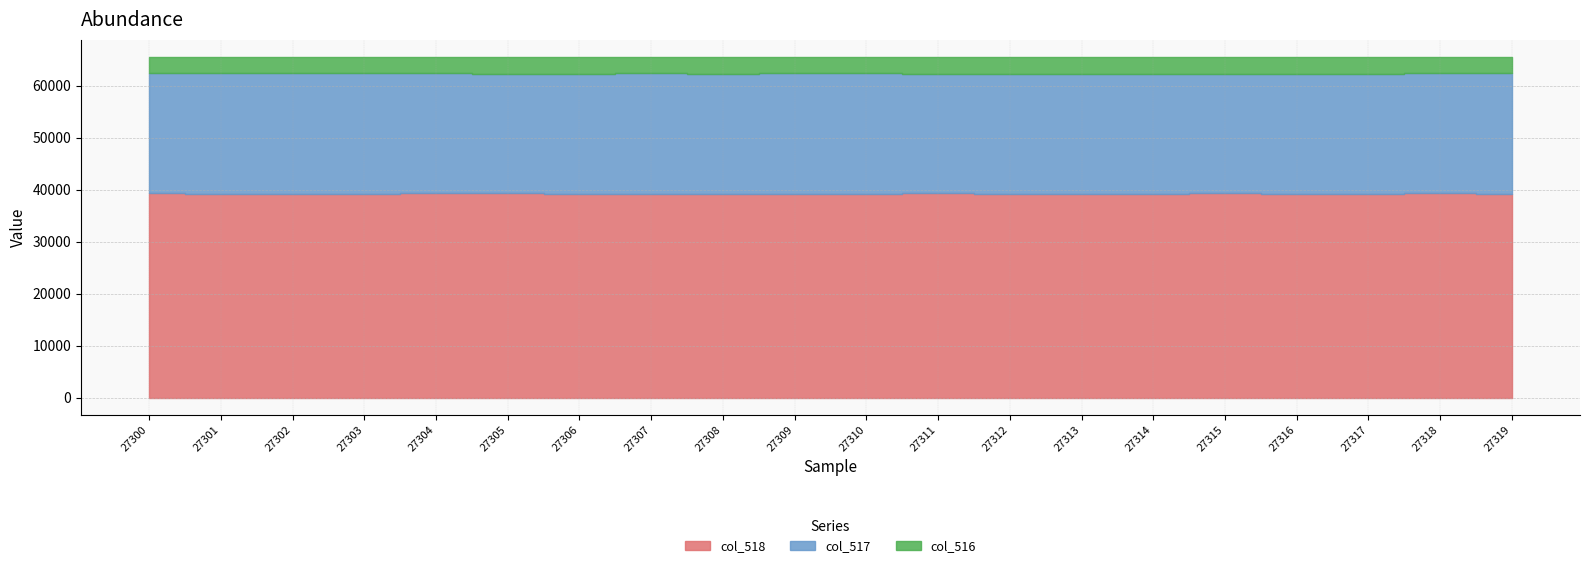

At which label does col_518 reach its minimum?

27312